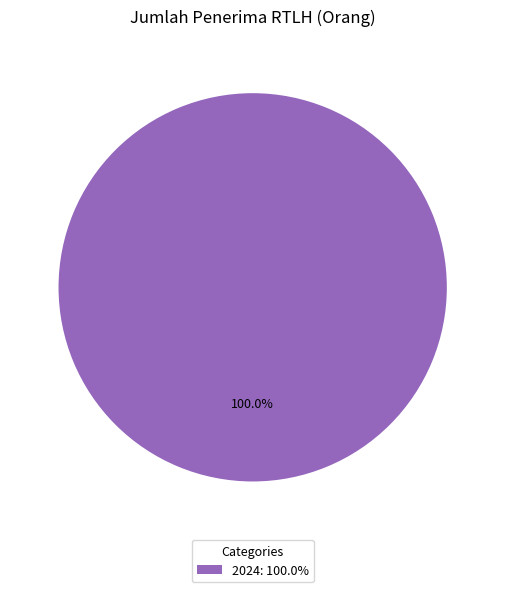

Which category accounts for the majority?

2024: 100.0%